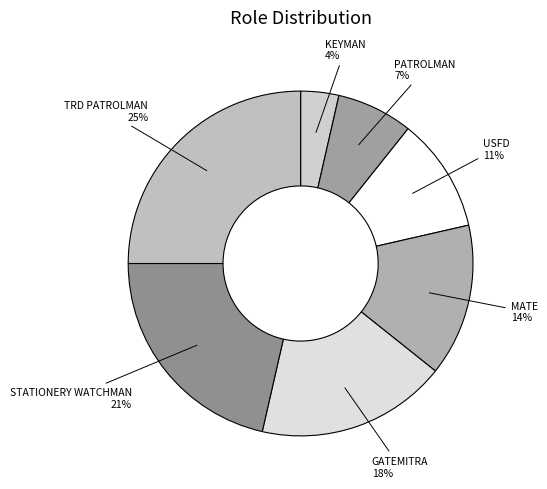

The PATROLMAN slice represents 7% of the pie. True or false?

True